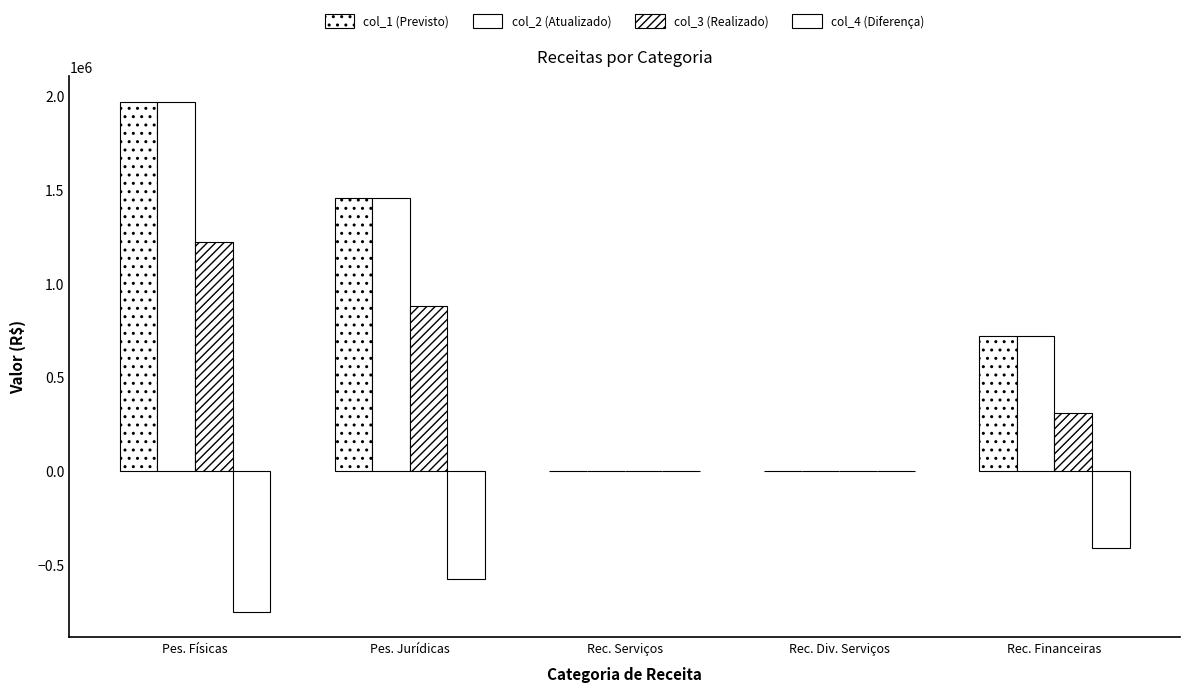

How many categories are shown in the chart?

5